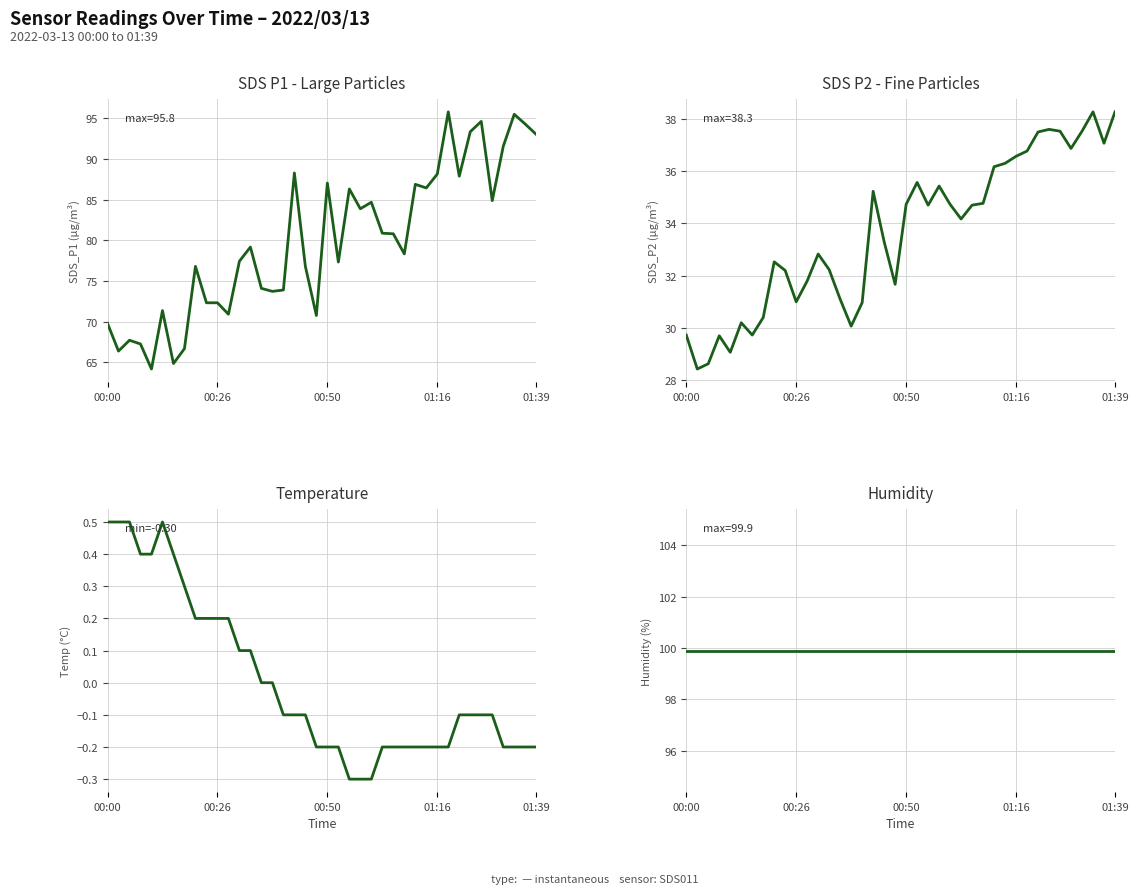

Which series has the widest spread of values?

SDS P1 - Large Particles